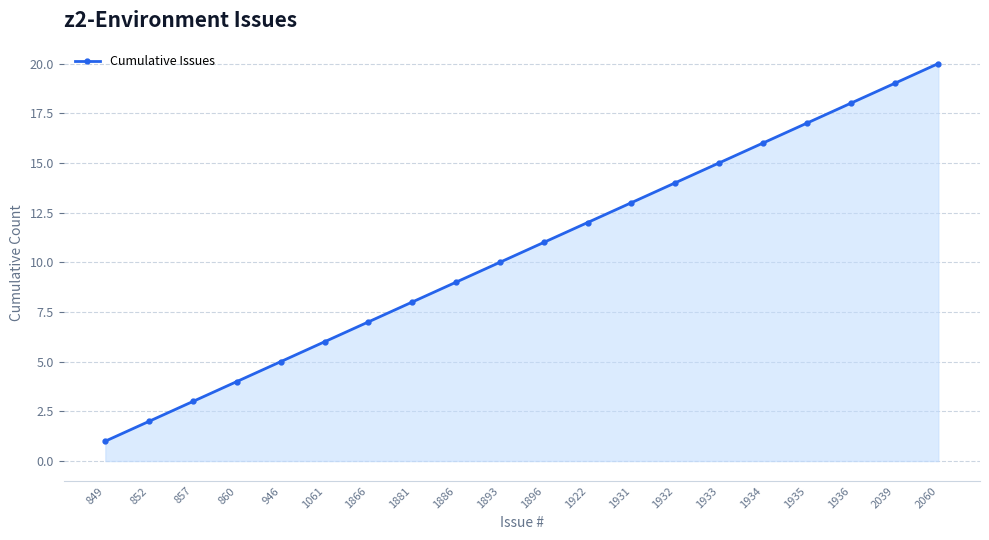

What is the value of the 13th point from the left?

13